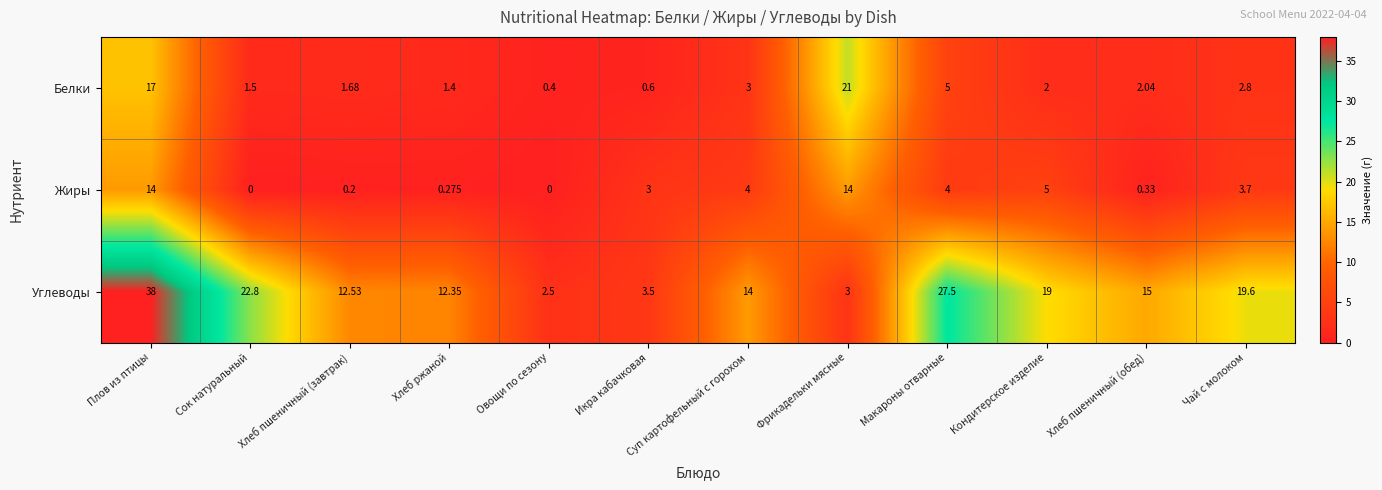

Rank the series at Хлеб пшеничный (завтрак) from lowest to highest value.

Жиры, Белки, Углеводы